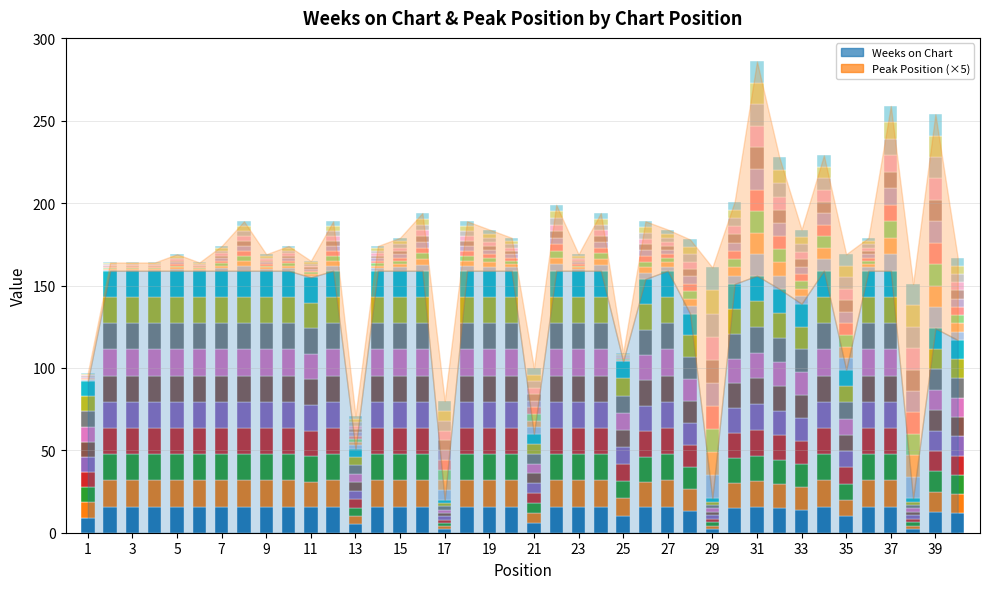

What is the average value of the Weeks_layer_1 series?

13.5